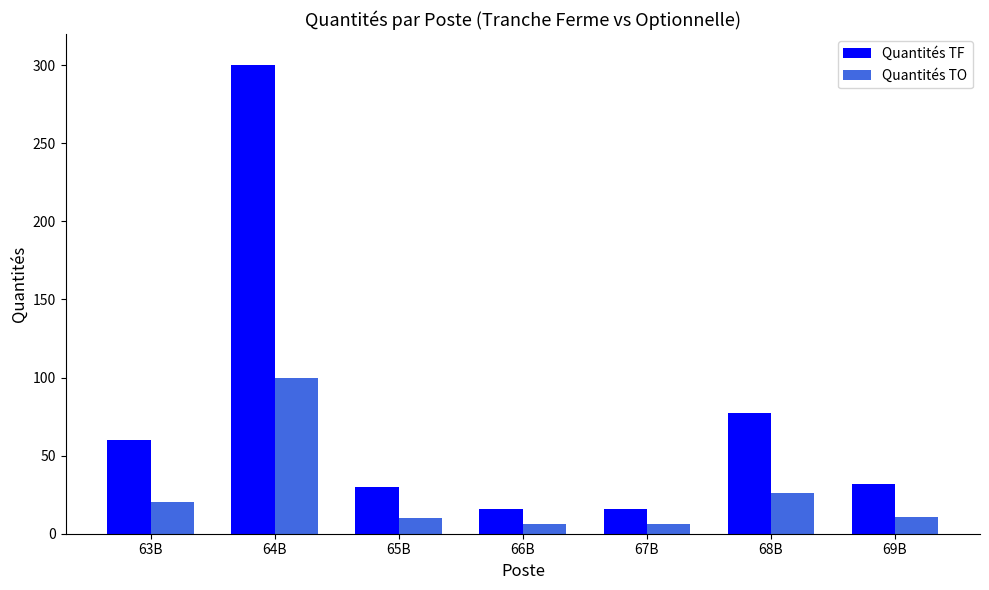

Which series changed the most between 67B and 68B?

Quantités TF